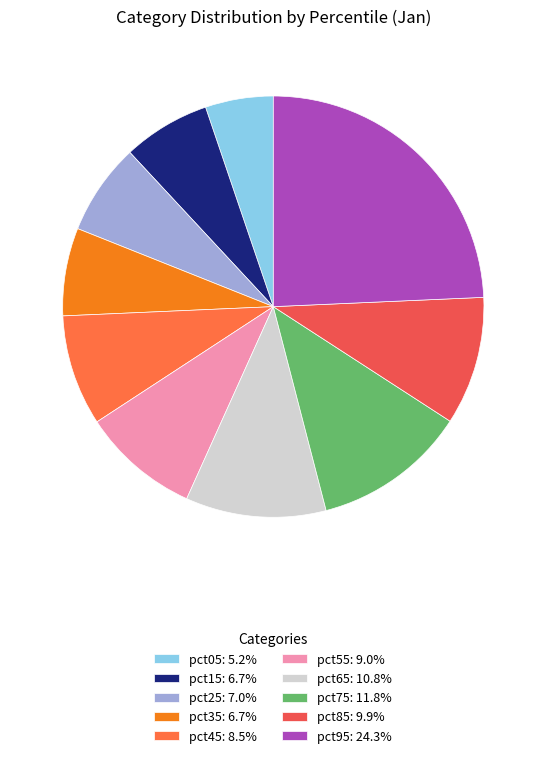

The pct45 slice represents 19% of the pie. True or false?

False